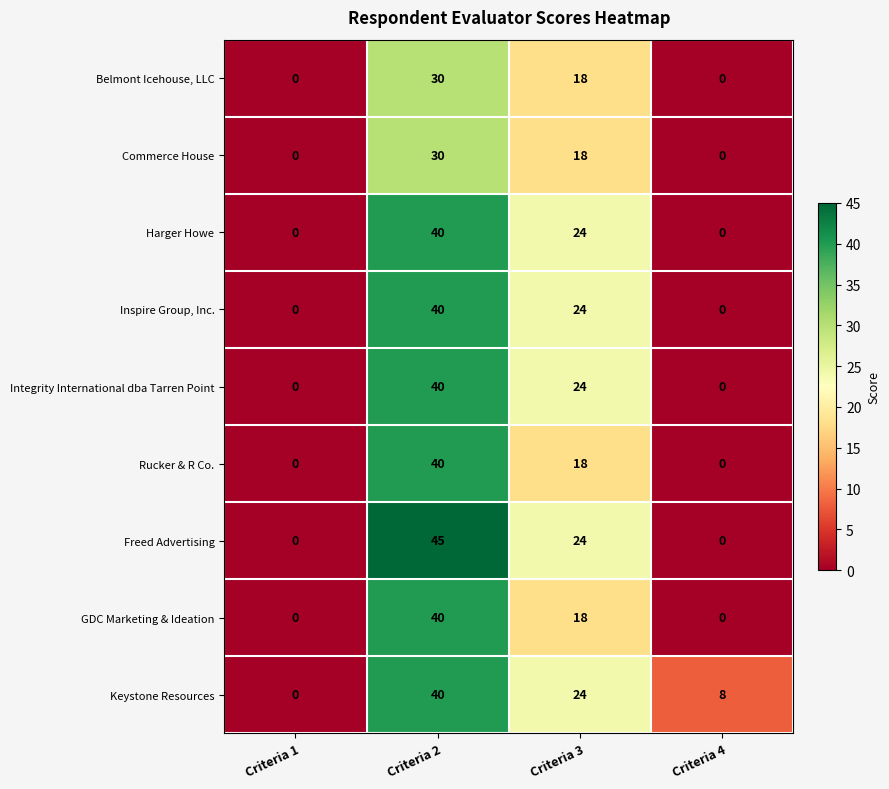

What is the sum of the Belmont Icehouse, LLC values at Criteria 2 and Criteria 4?

30